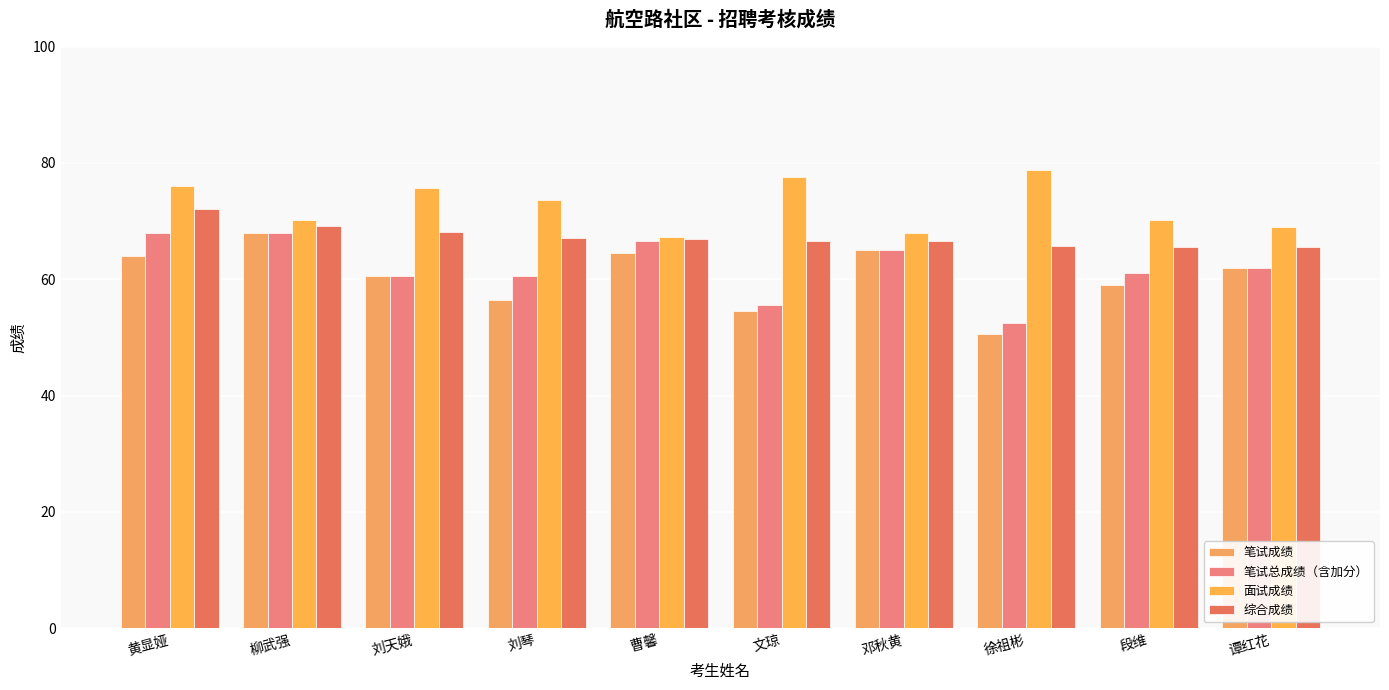

How many distinct data groups are displayed?

4